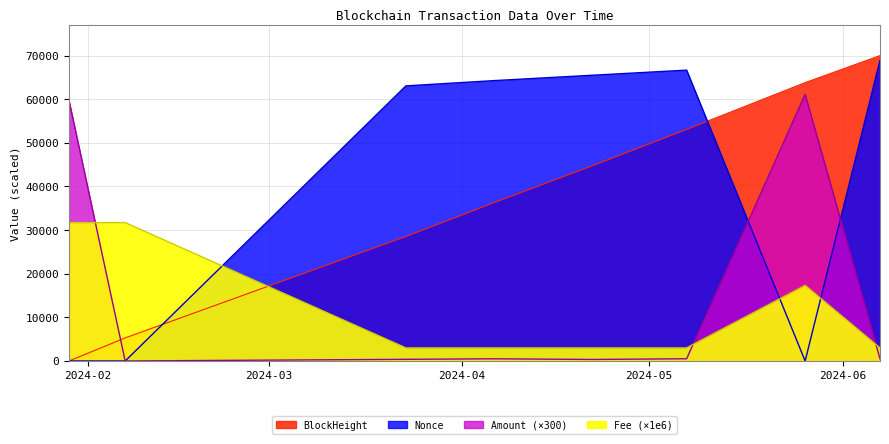

Is the value of Nonce at 2024-02-07 greater than the value of BlockHeight at 2024-04-06?

No